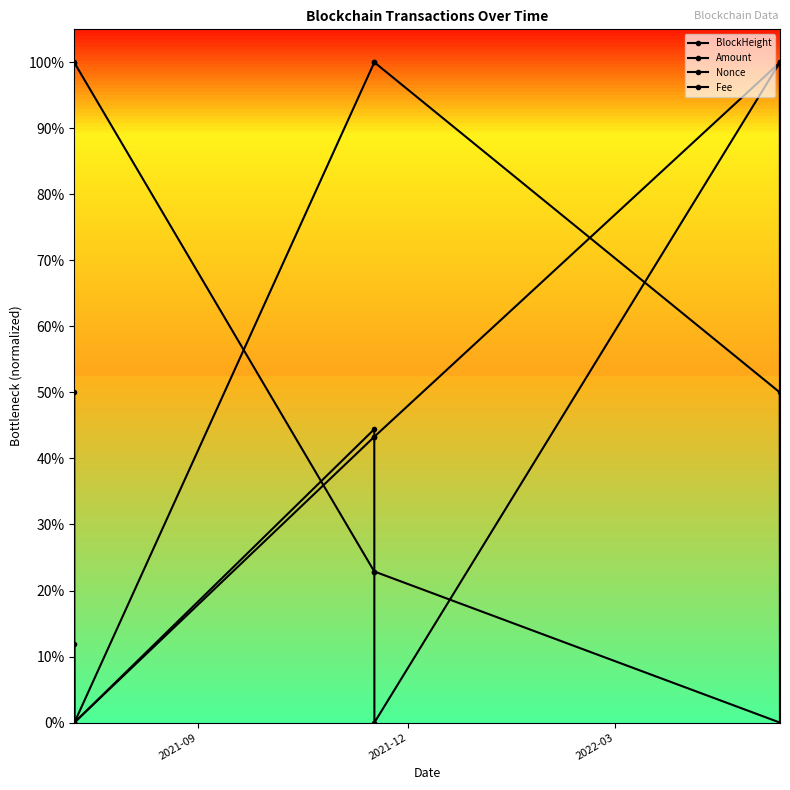

Rank the series by their maximum value, from highest to lowest.

BlockHeight, Amount, Nonce, Fee